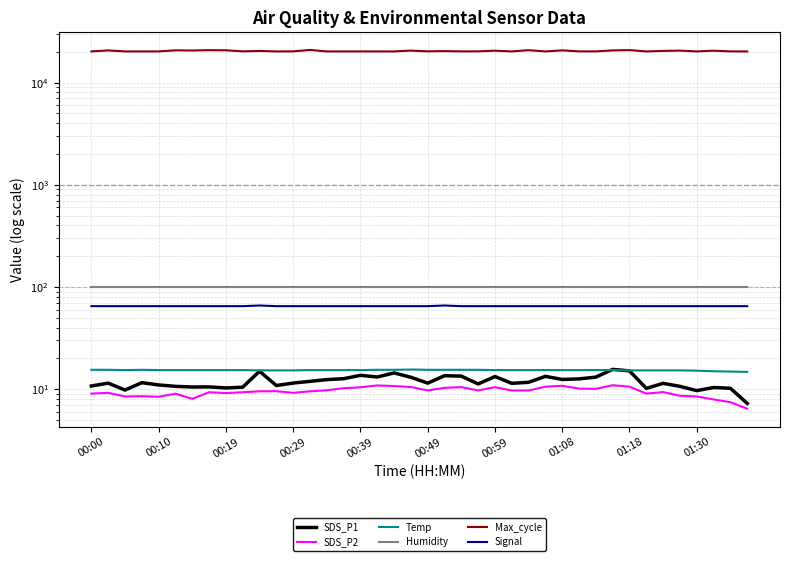

Rank the series by their maximum value, from highest to lowest.

Max_cycle, Humidity, Signal, SDS_P1, Temp, SDS_P2